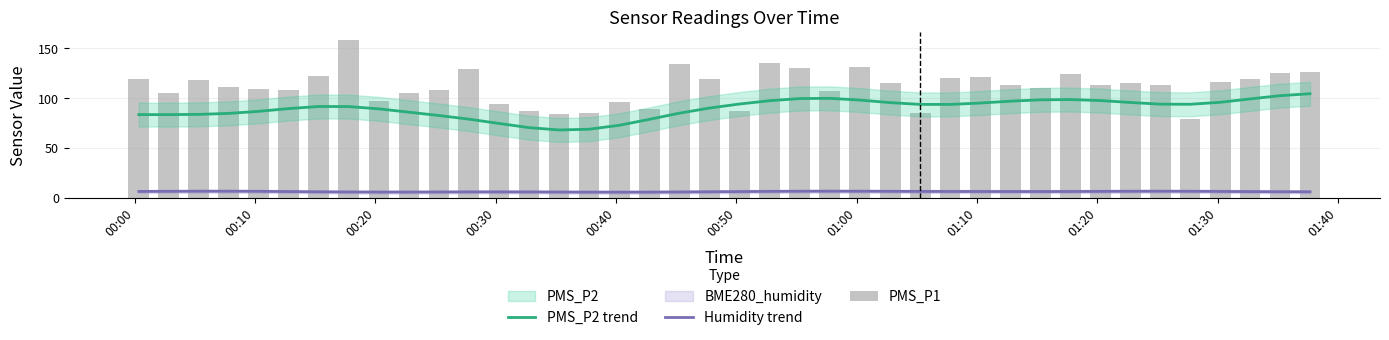

What is the value of the Humidity trend bar at the 34th from the left?

6.7